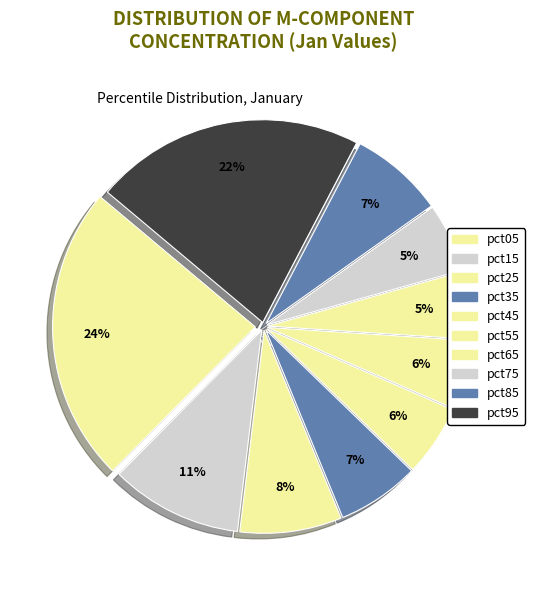

True or false: pct55 accounts for 15% of the total.

False